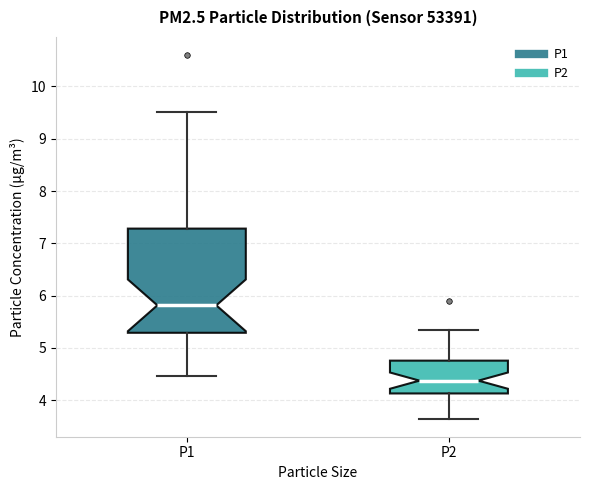

Reading left to right, transcribe this box plot: for each box, give where its median line is, the range the box spans, and where its two whiskers end, as read against the y-axis. The values are not printed on the chart, so give them approximately, as read against the axis.

P1: median 5.8, box 5.3 to 7.3, whiskers 4.5 to 9.5
P2: median 4.4, box 4.1 to 4.8, whiskers 3.7 to 5.4